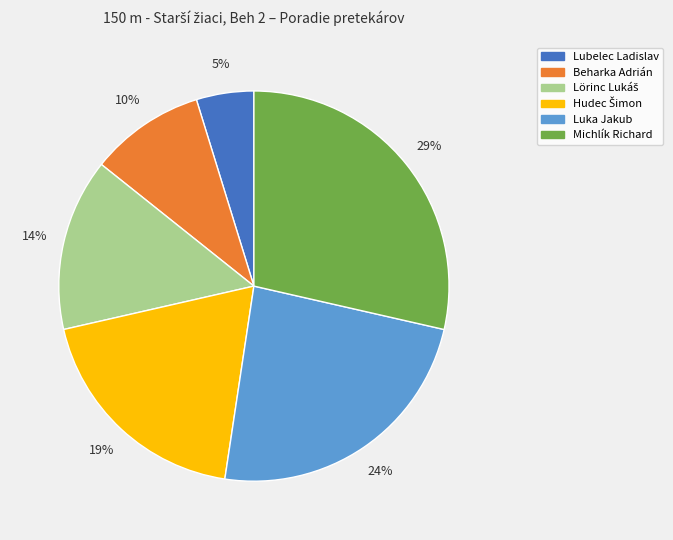

To the nearest percent, what percentage of the pie is Beharka Adrián?

10%